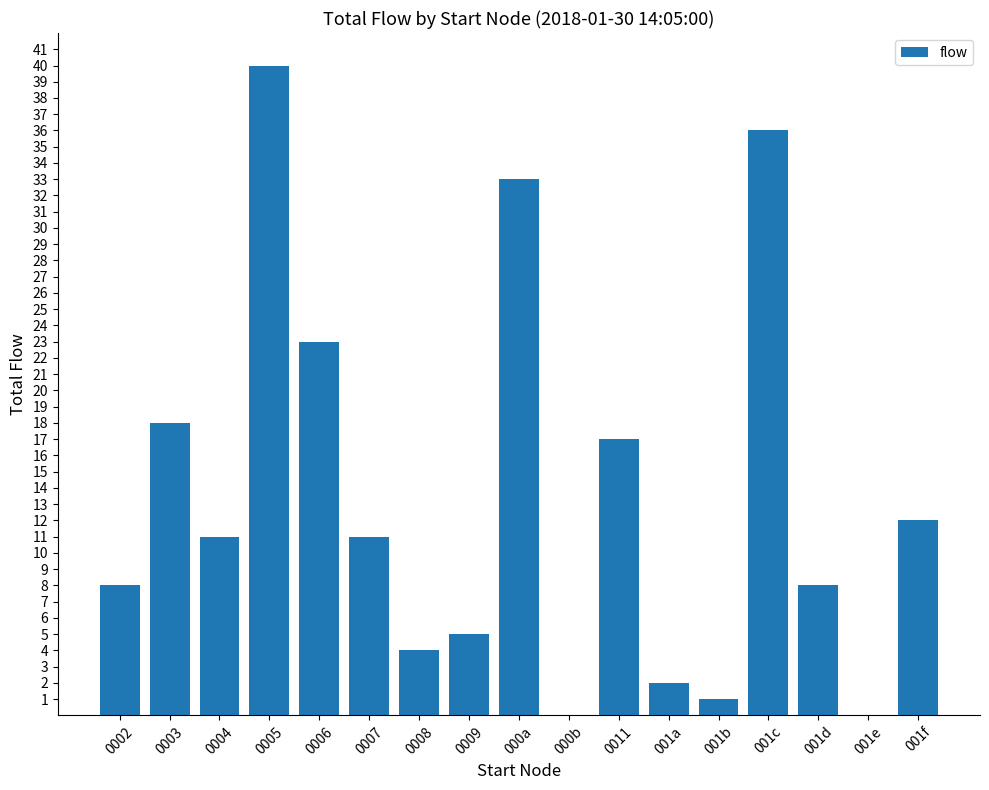

The chart shows a value of 12 at 001f. True or false?

True